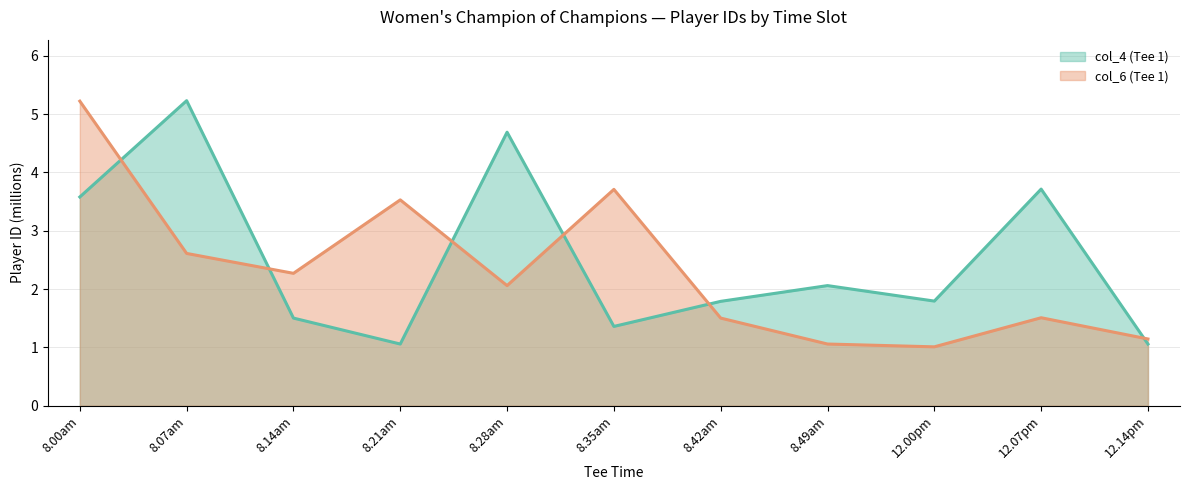

Which series has the largest total across all categories?

col_4 (Tee 1)